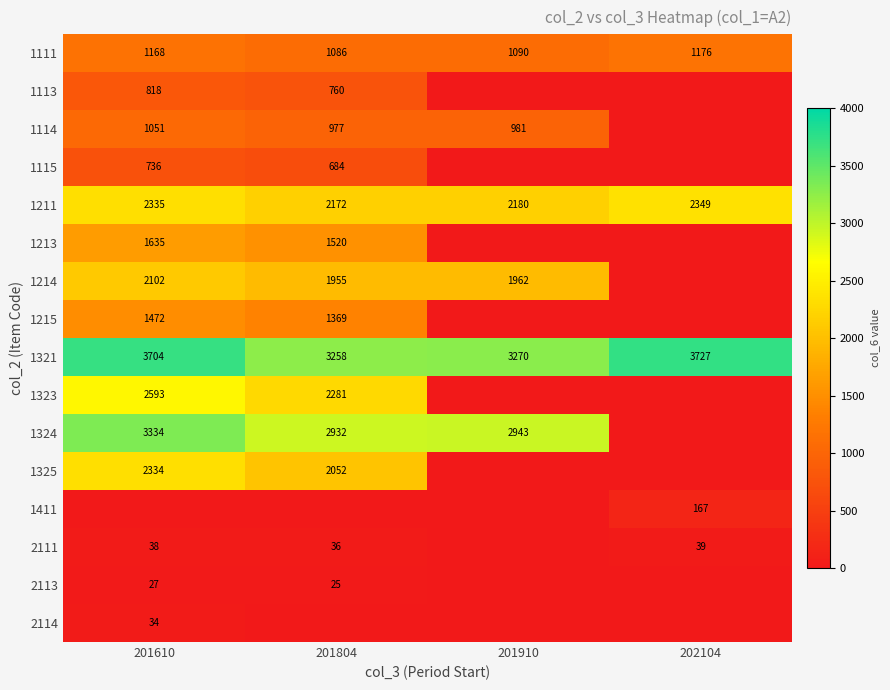

At which label does 1211 reach its peak?

202104